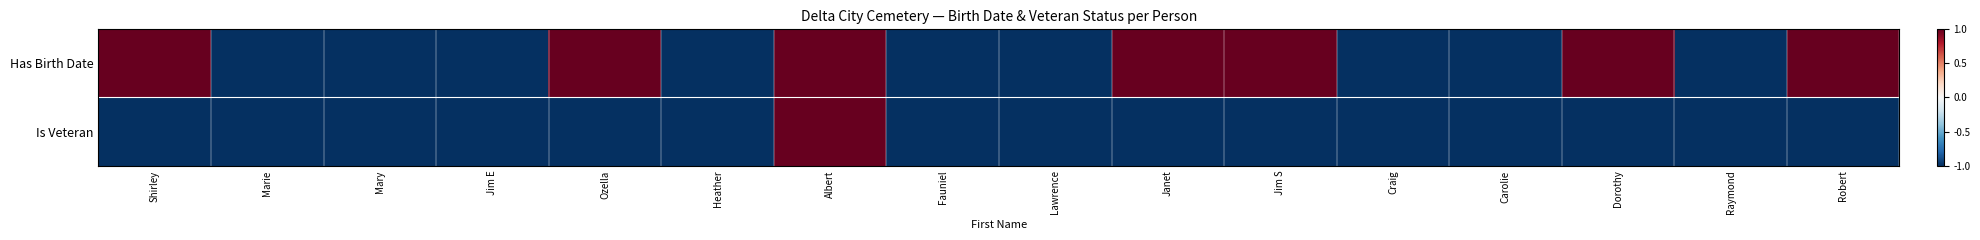

Which series has the largest total across all categories?

Has Birth Date